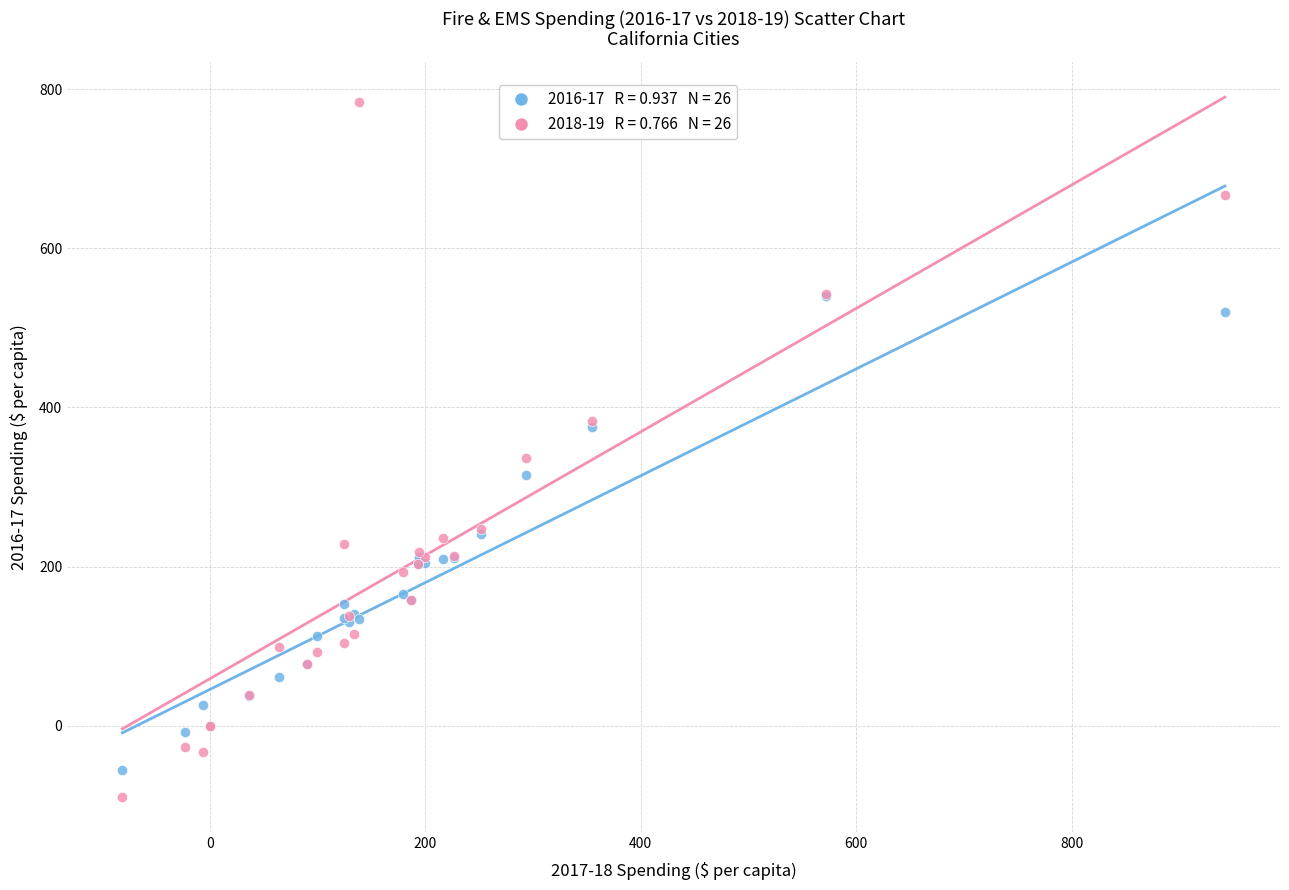

Across all series, what Y value is closest to 347?

336.3